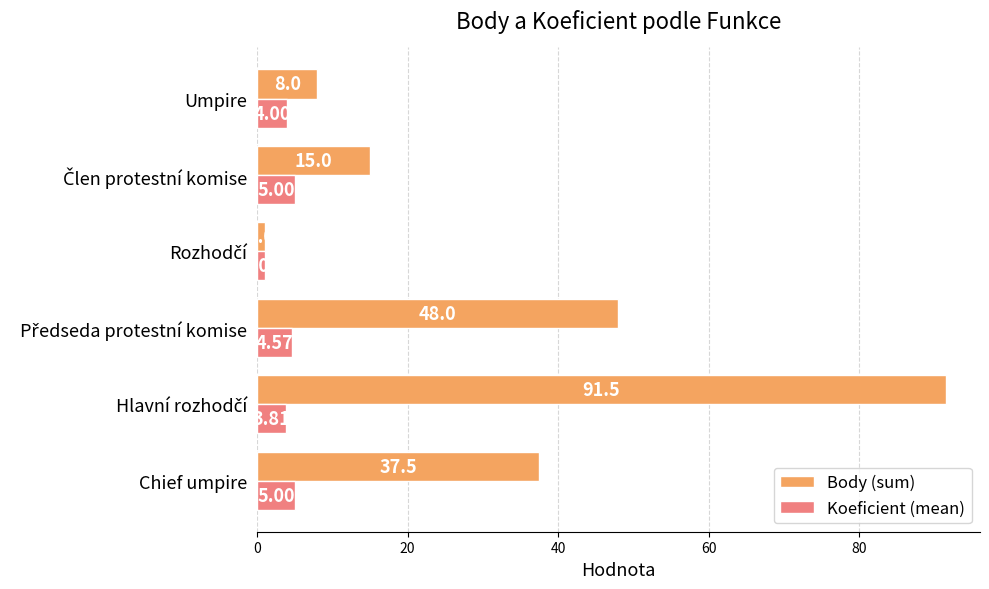

Which series has the largest total across all categories?

Body (sum)